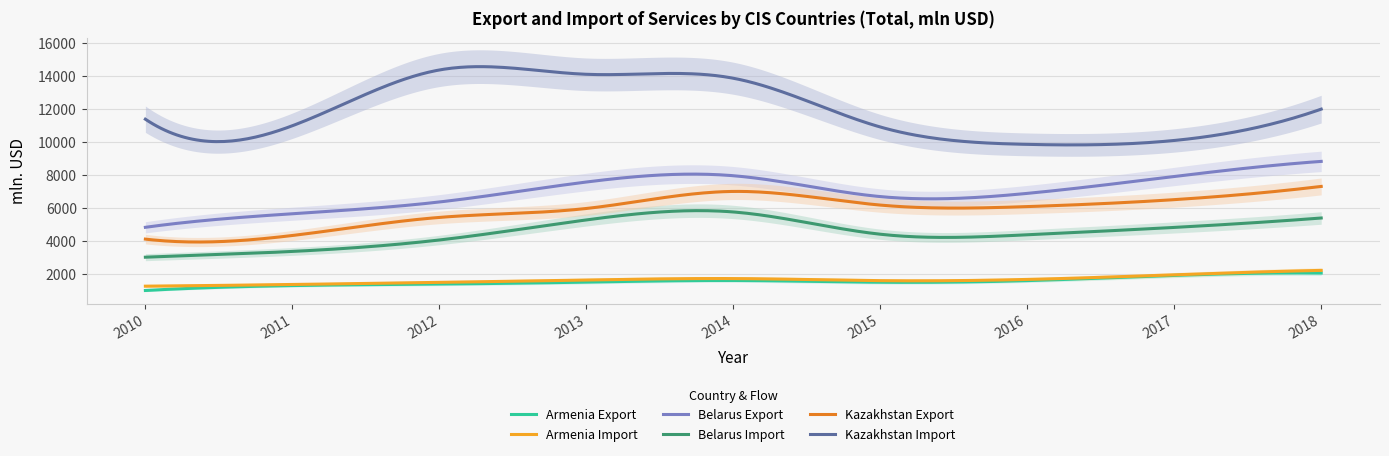

True or false: Armenia Export and Armenia Import cross at least once.

False